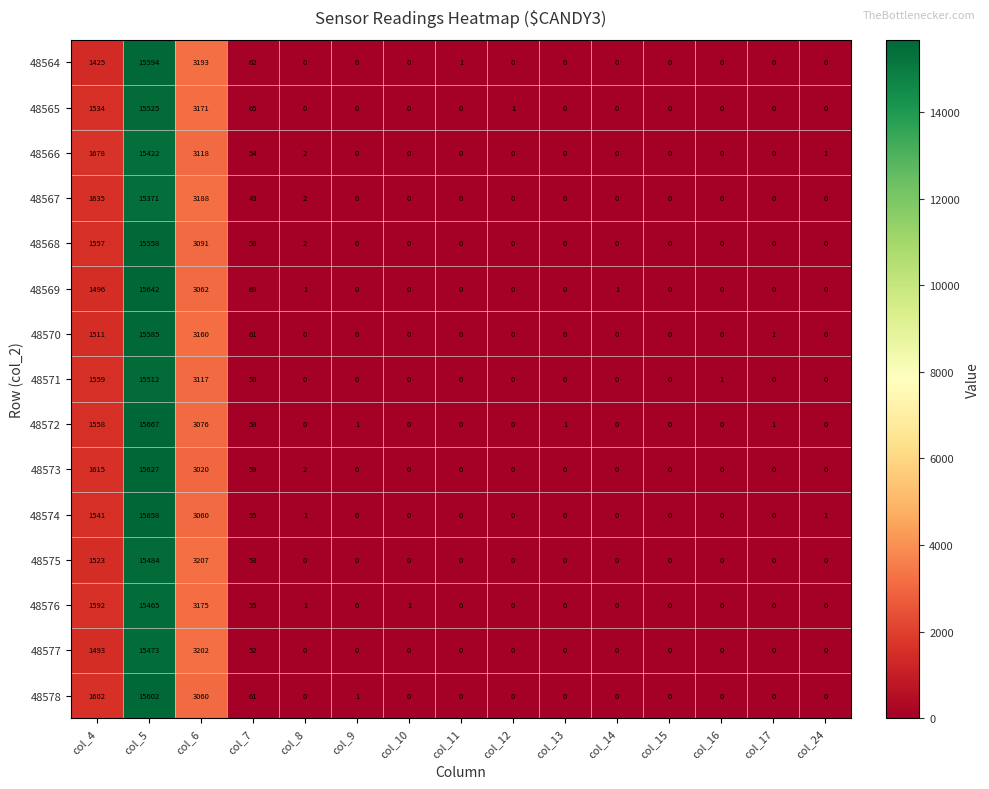

Which category has the highest value across all series?

col_5